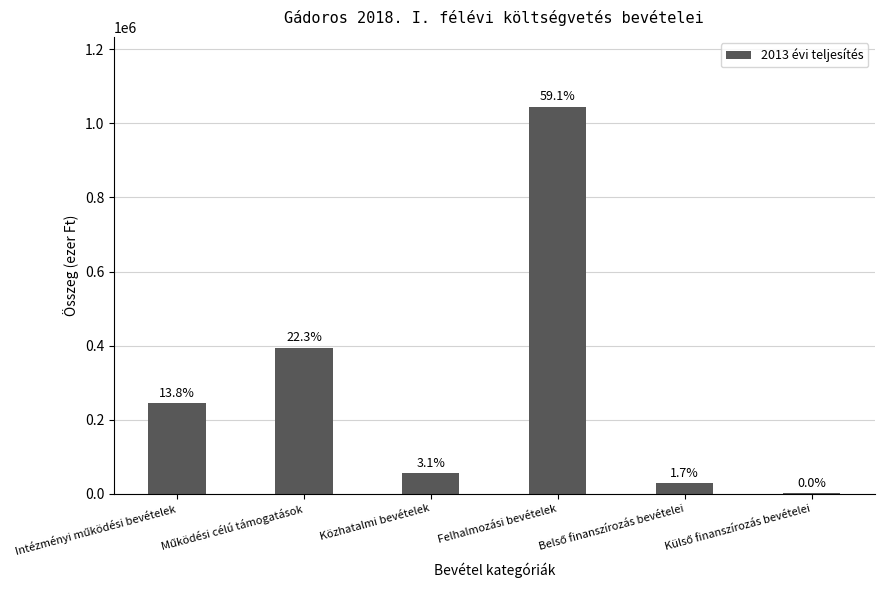

Does the chart contain any negative values?

No